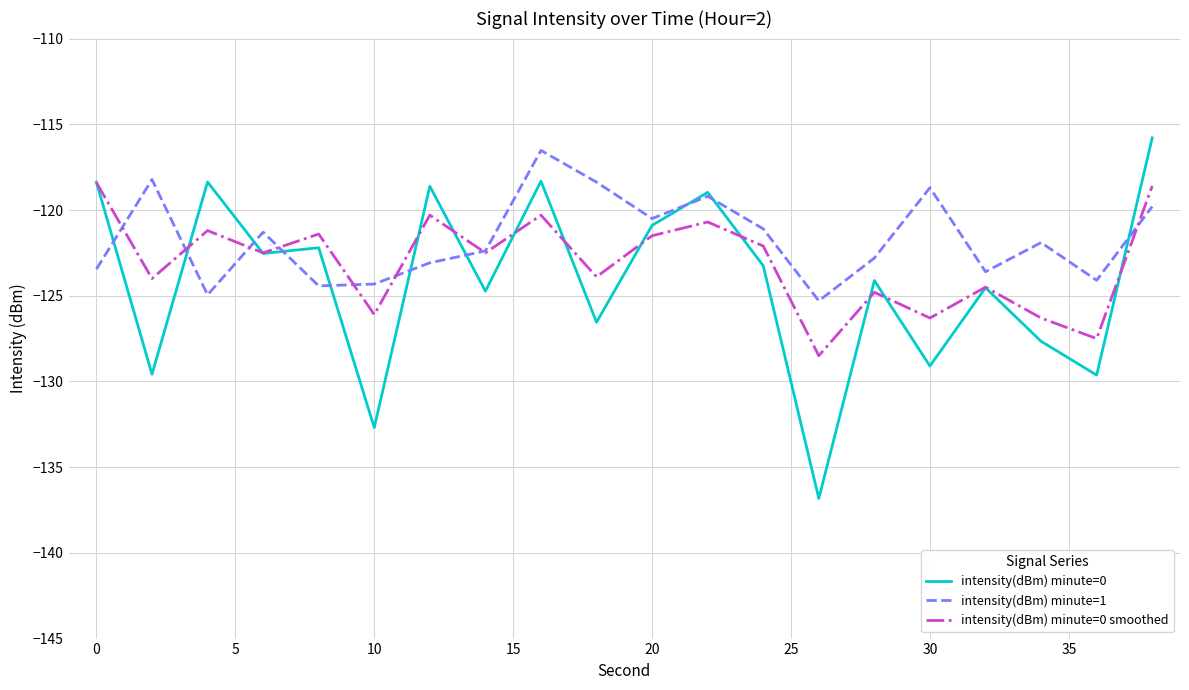

What is the difference between the maximum and minimum values in the intensity(dBm) minute=1 series?

8.8